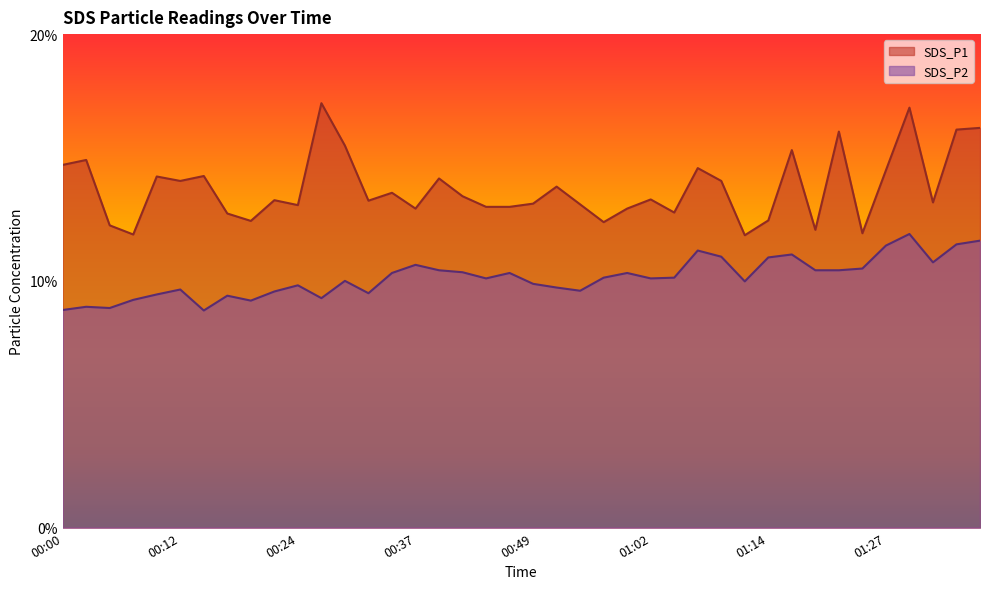

At which category is the sum across all series the highest?

01:30